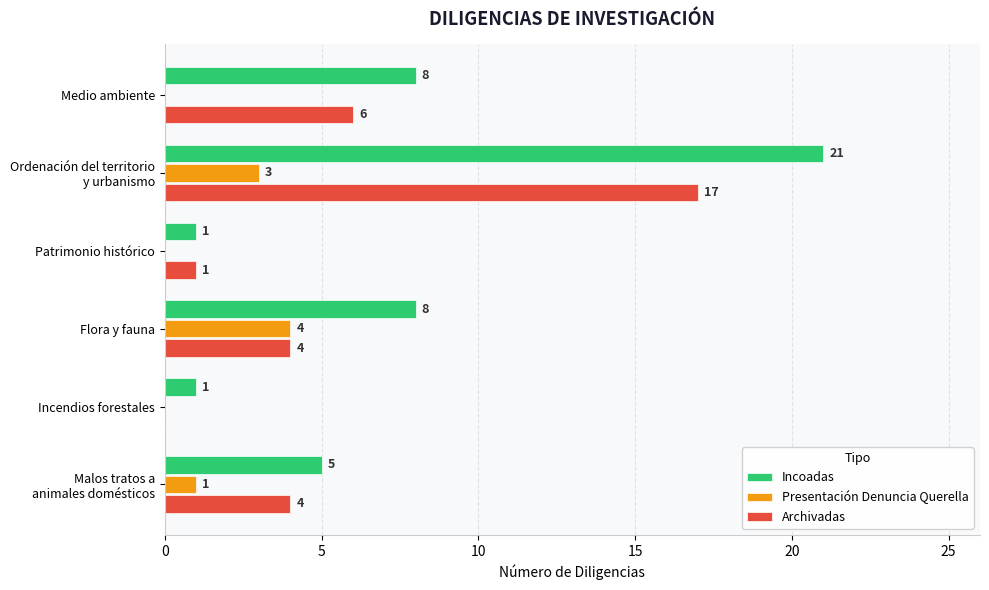

Between Flora y fauna and Incendios forestales, which series saw the biggest shift?

Incoadas